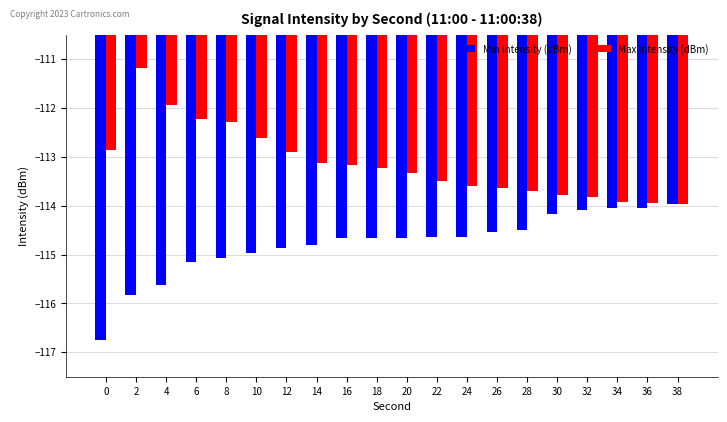

What is the value of the Max Intensity (dBm) bar at the 9th from the left?

-113.2